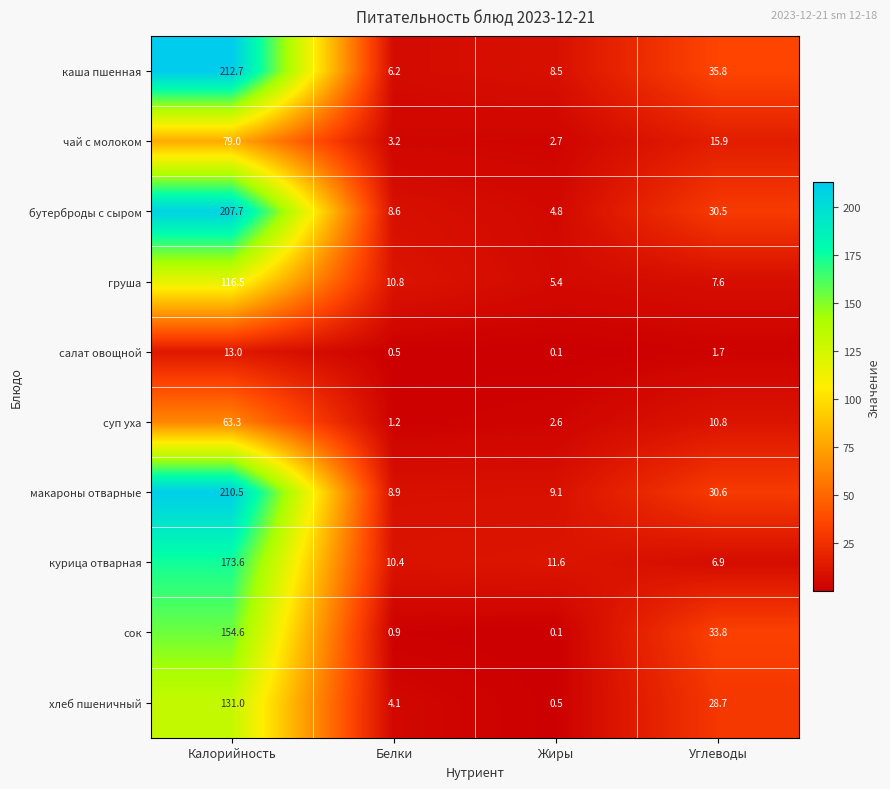

What is the spread (max minus min) of values at Белки?

10.3